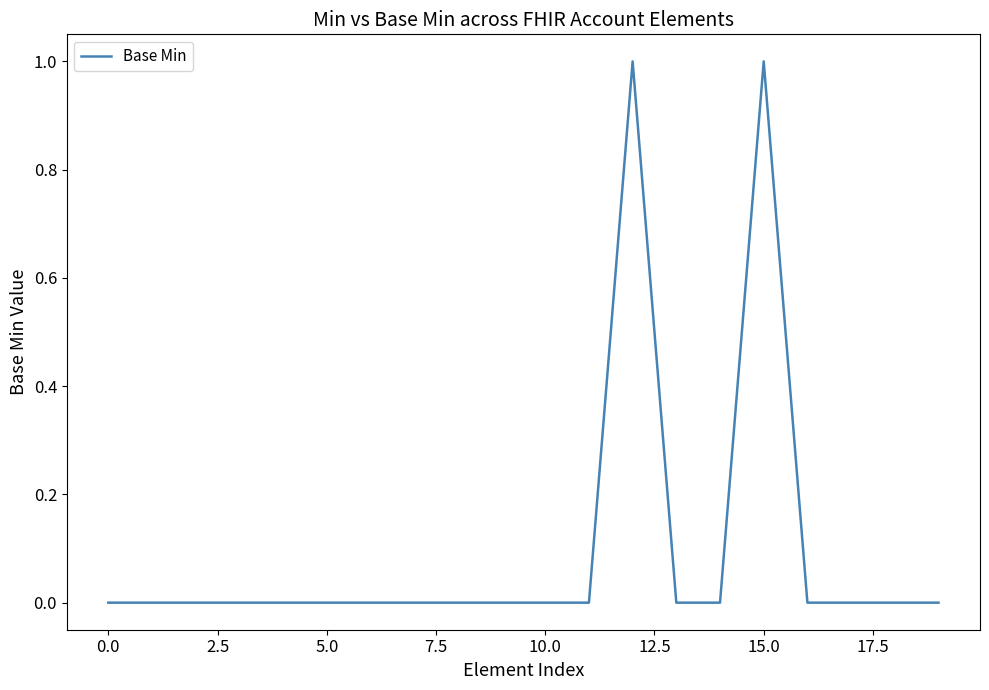

Does the chart display data point markers on the line(s)?

No